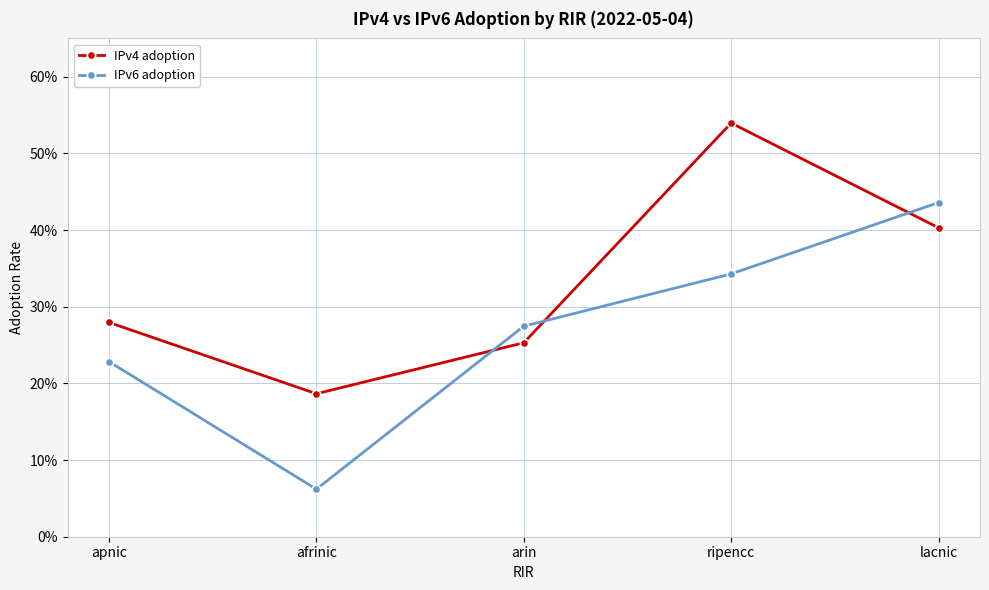

Does the chart have visible grid lines?

Yes